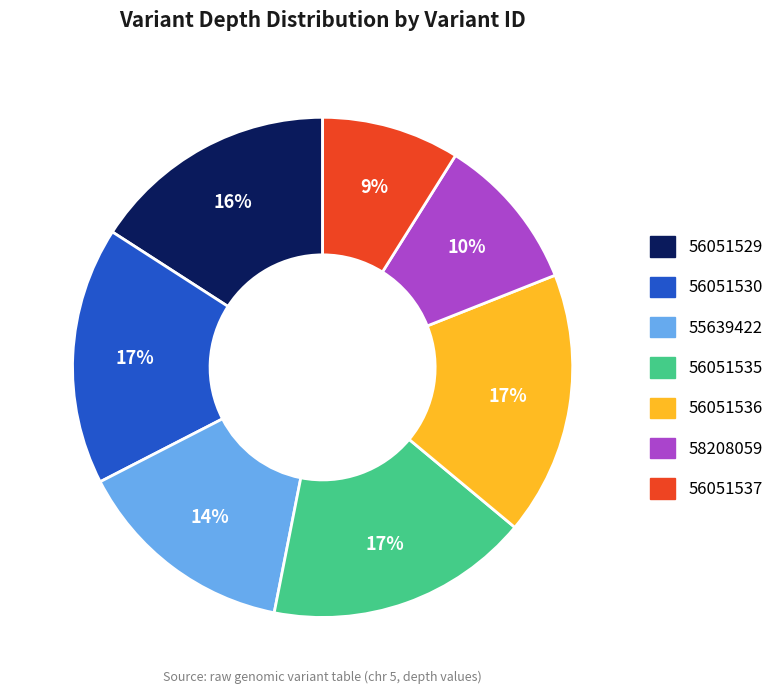

Between 58208059 and 56051529, which is larger?

56051529